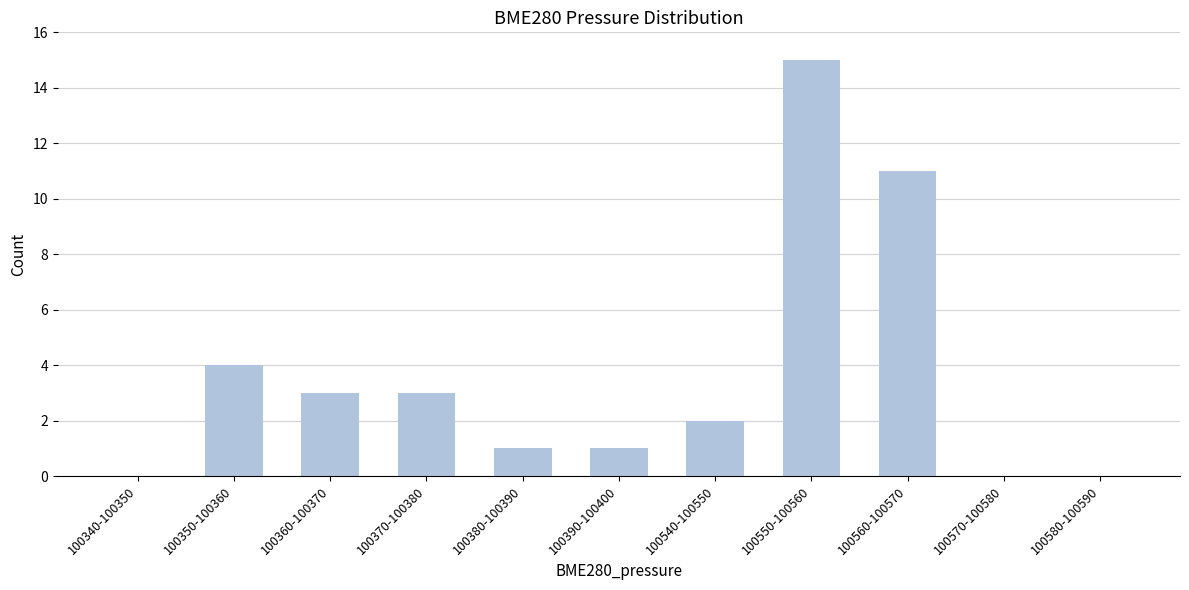

Reading left to right, list all the values displayed in this chart.

100340-100350=0	100350-100360=4	100360-100370=3	100370-100380=3	100380-100390=1	100390-100400=1	100540-100550=2	100550-100560=15	100560-100570=11	100570-100580=0	100580-100590=0